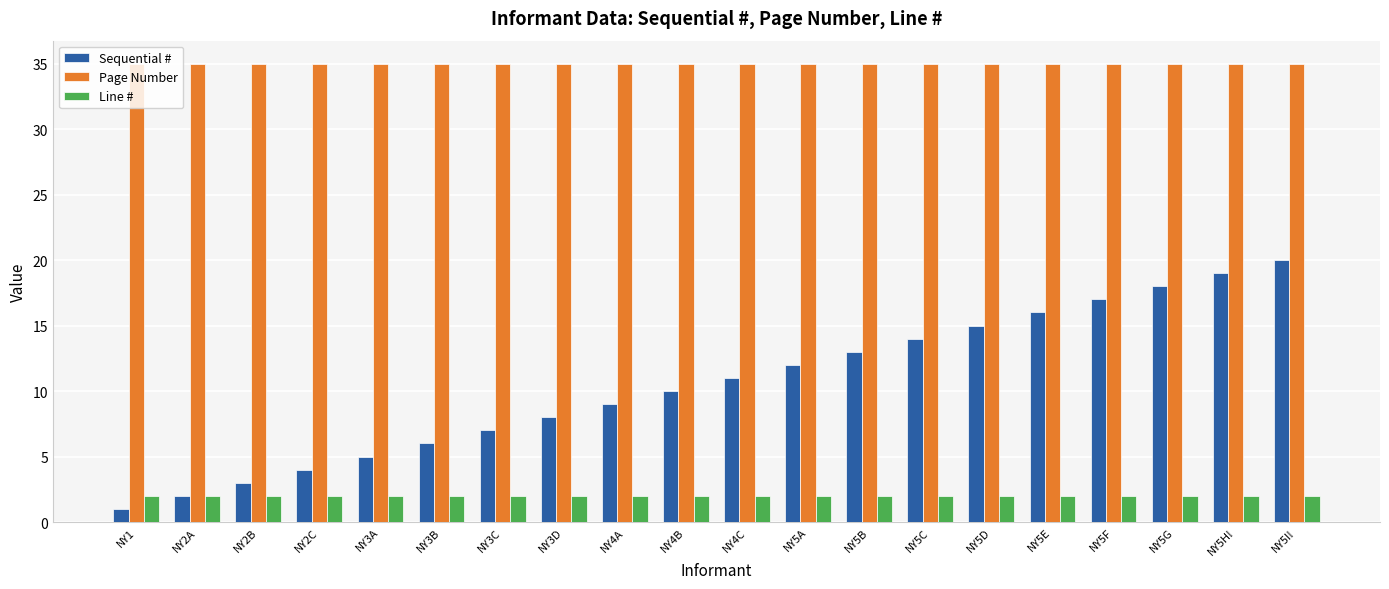

What is the maximum value shown in the chart?

35